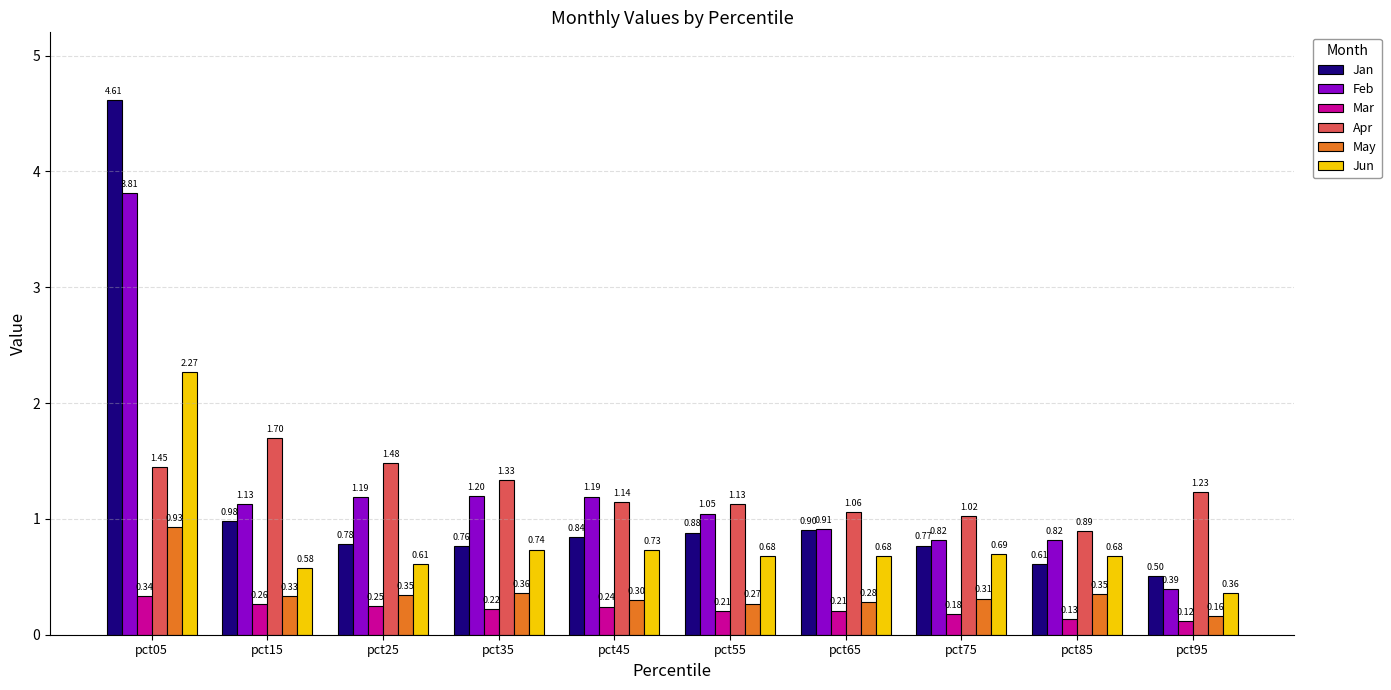

The Feb series shows 1.5 at pct15. True or false?

False